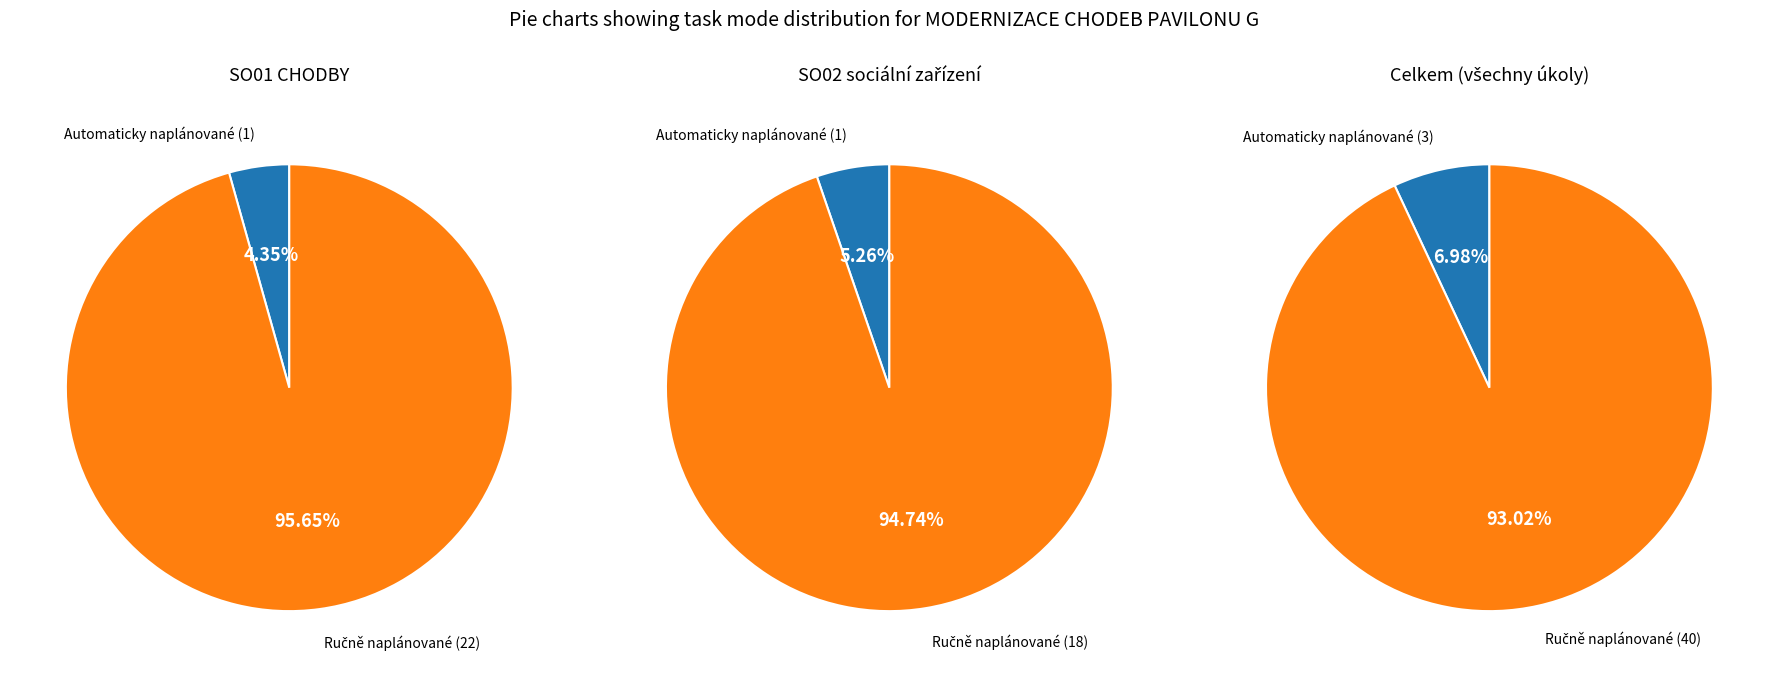

To the nearest percent, what is the difference between the Automaticky naplánované and Ručně naplánované slice percentages?

86%